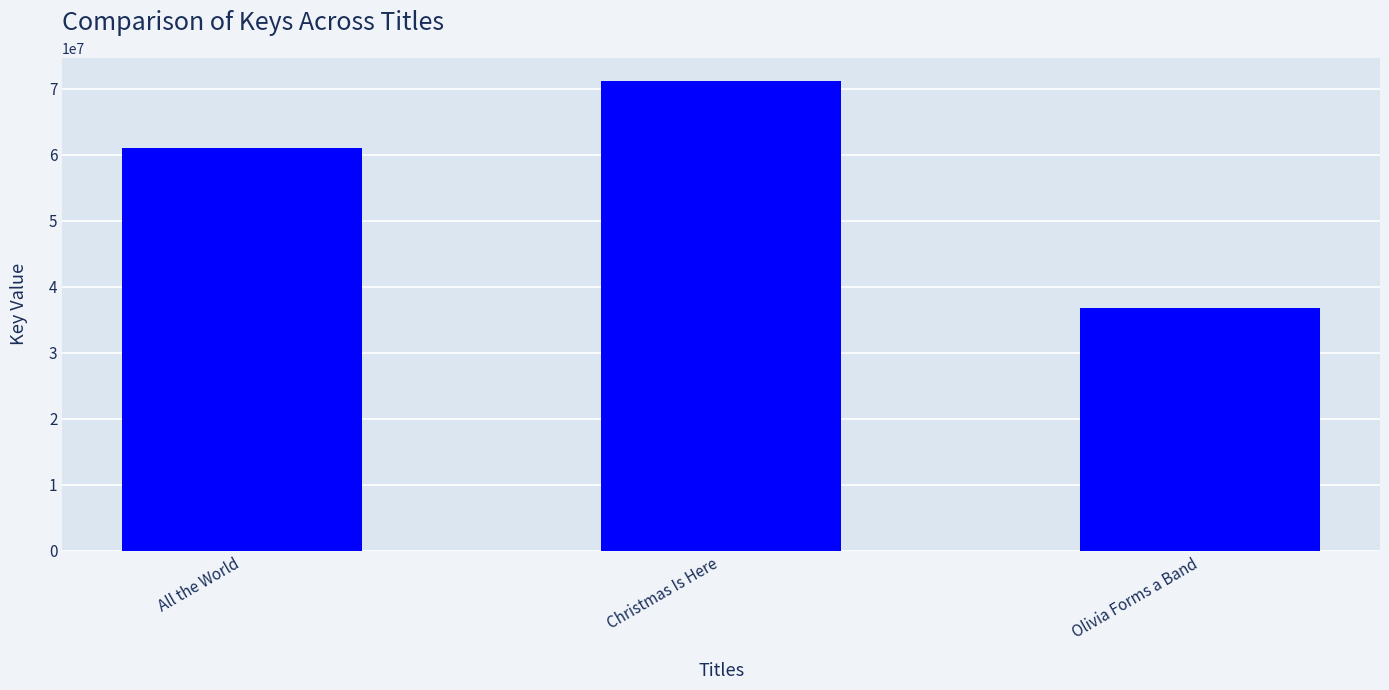

What is the value of the 3rd bar from the left?

36838158